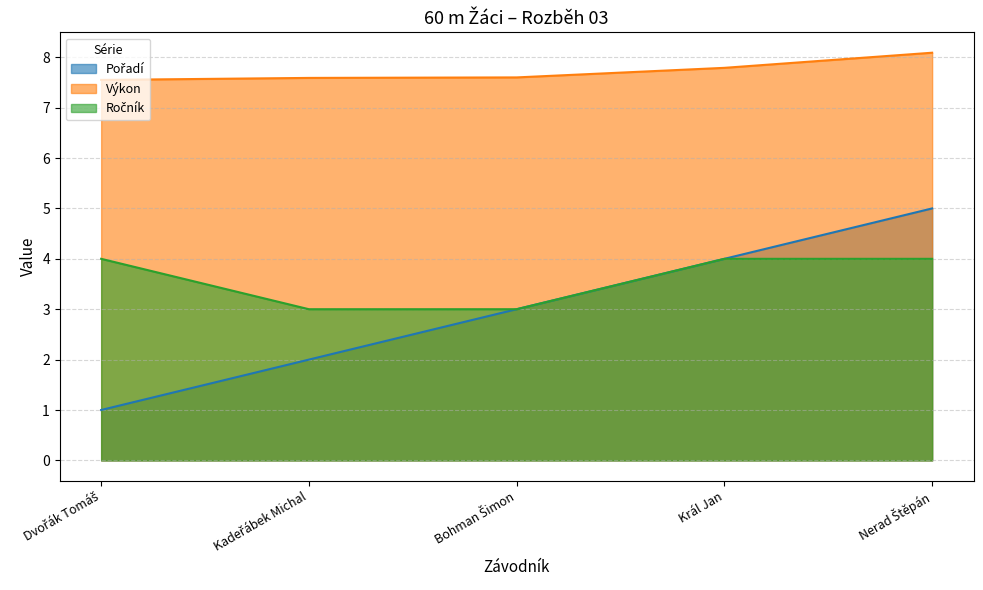

What is the difference between the highest and lowest values at Dvořák Tomáš?

6.5